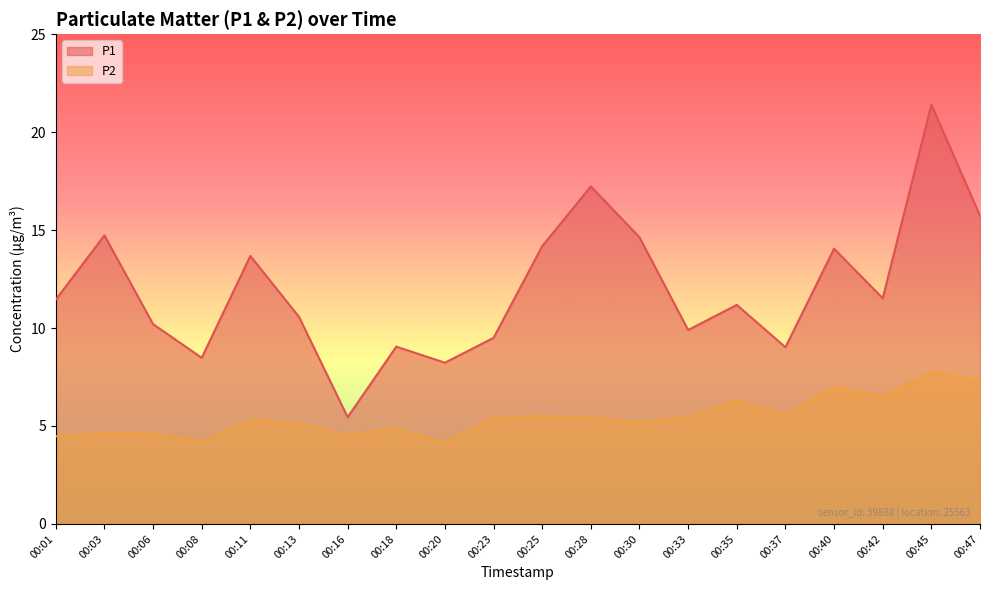

How many interior local valleys does the P1 series have?

6